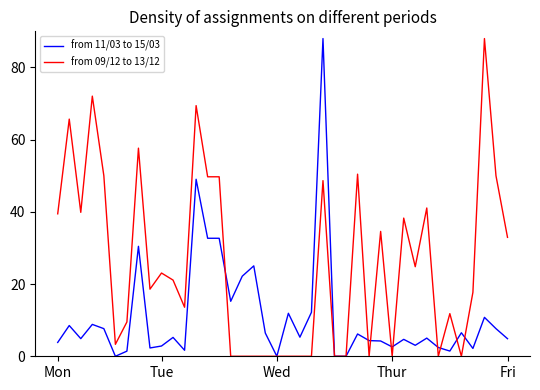

What is the maximum value for from 11/03 to 15/03?

88.0